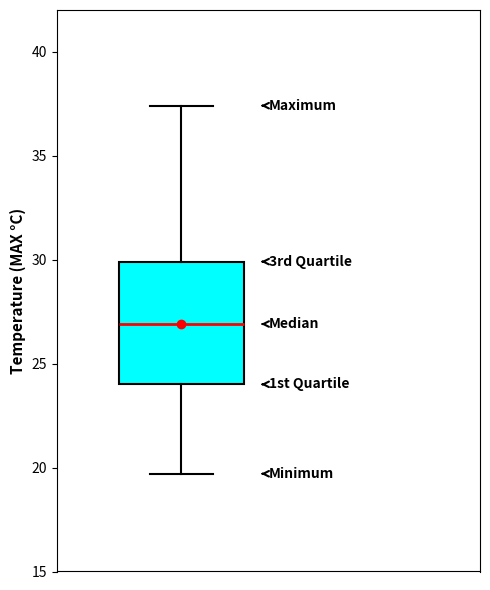

Read this box plot against the y-axis: the position of the median line, the range covered by the box, and the ends of both whiskers. The values are not printed on the chart, so give them approximately, as read against the axis.

median 27.0, box 24.0 to 30.0, whiskers 19.5 to 37.5